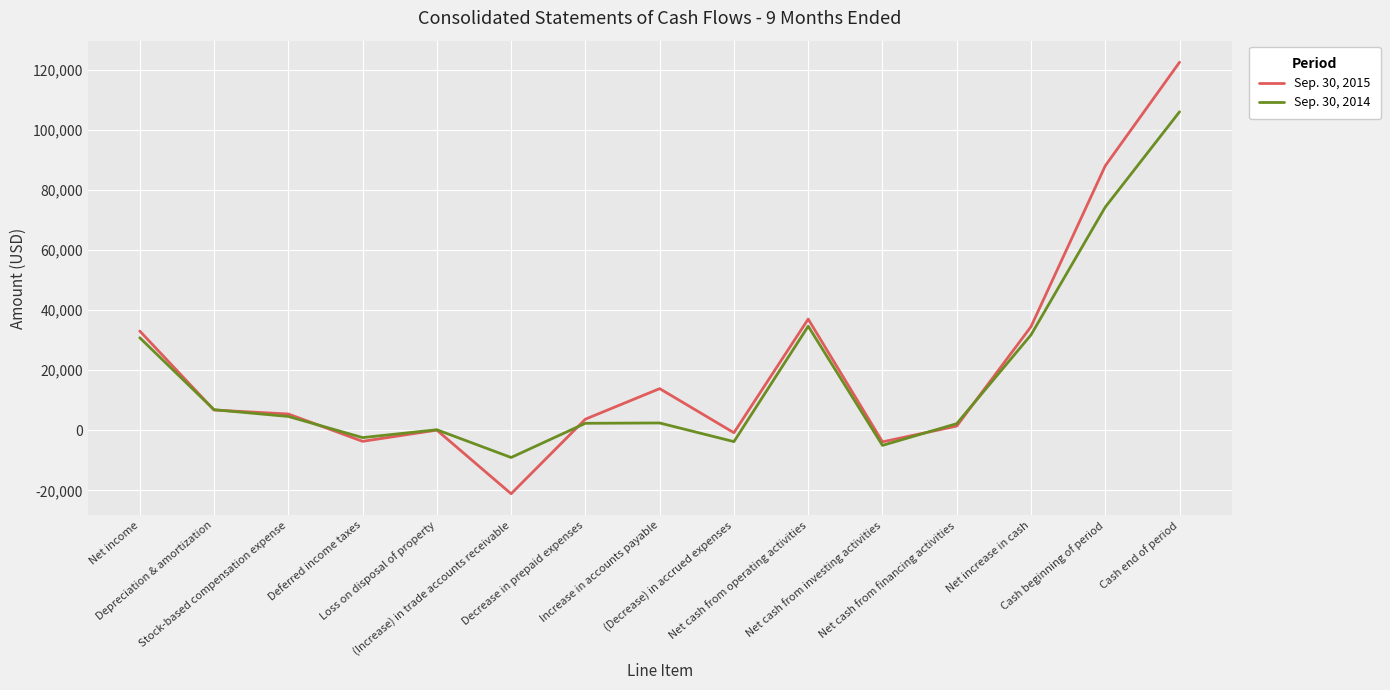

Which series has the largest total across all categories?

Sep. 30, 2015